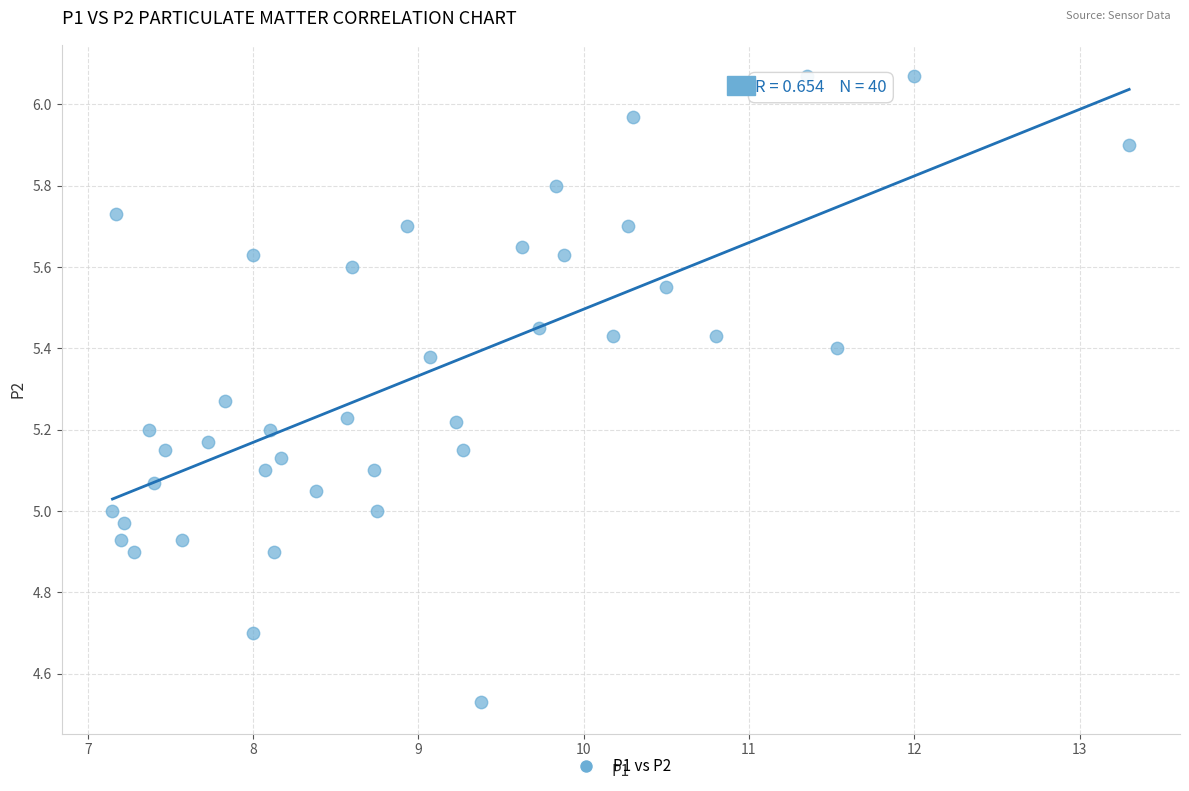

What is the range of Y values (max minus min)?

1.5